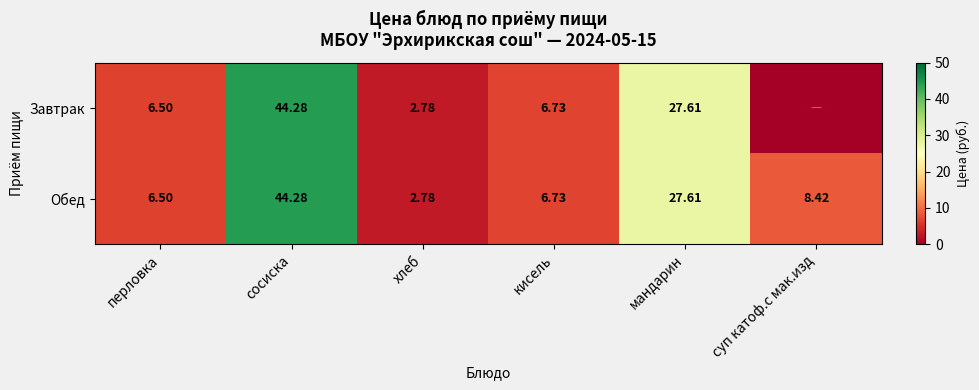

Where does the Обед series first go above 8?

сосиска